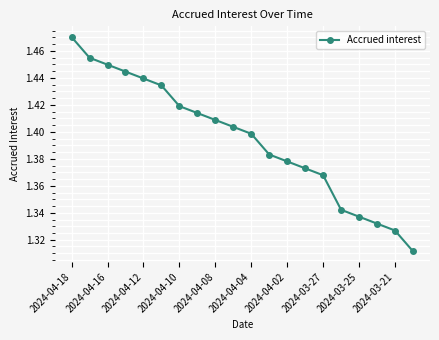

How many values are between 1 and 2?

20